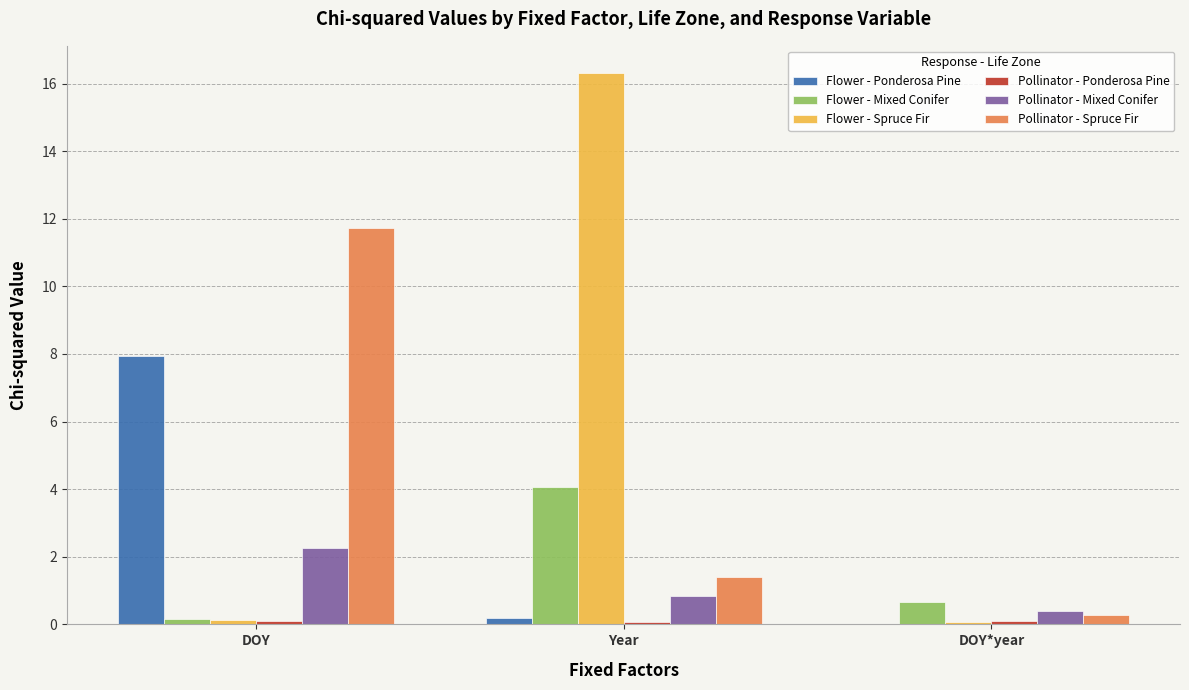

The value of Pollinator - Spruce Fir at Year is 1.4. True or false?

True